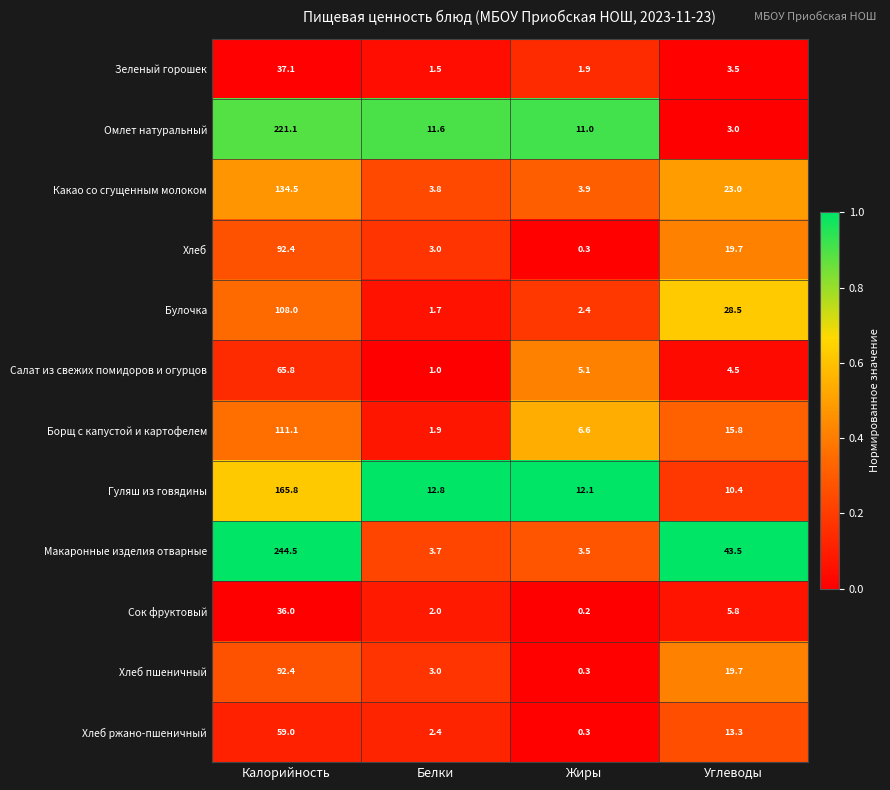

Which category has the highest value across all series?

Калорийность